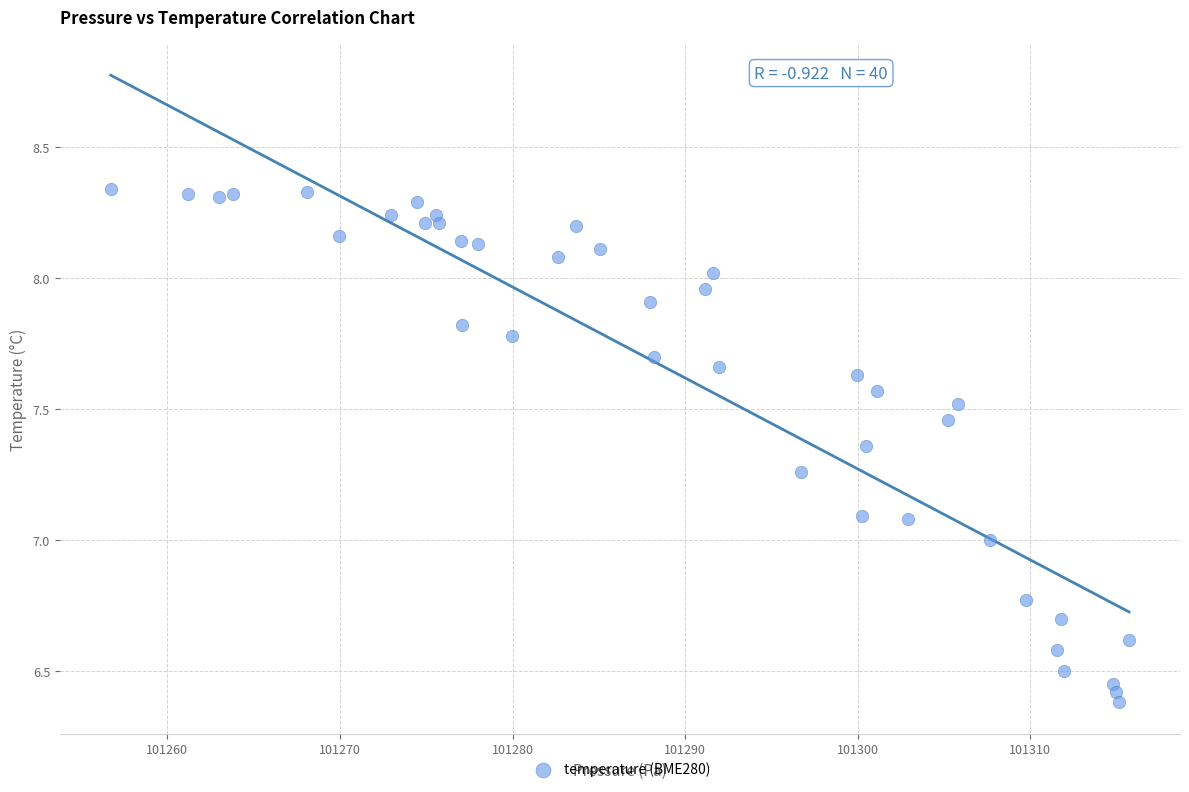

What is the range of X values (max minus min)?

59.0